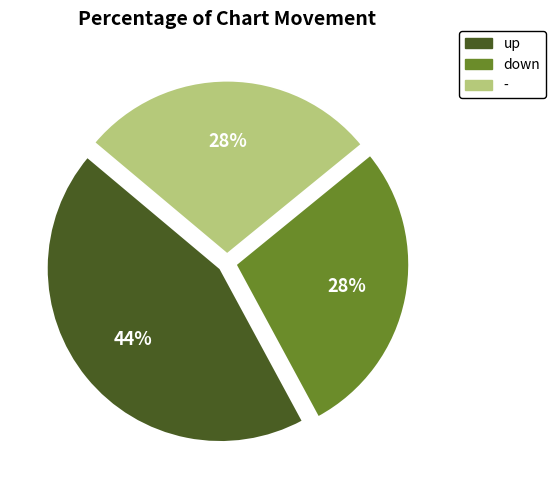

Combined, do down and up account for over 50%?

Yes